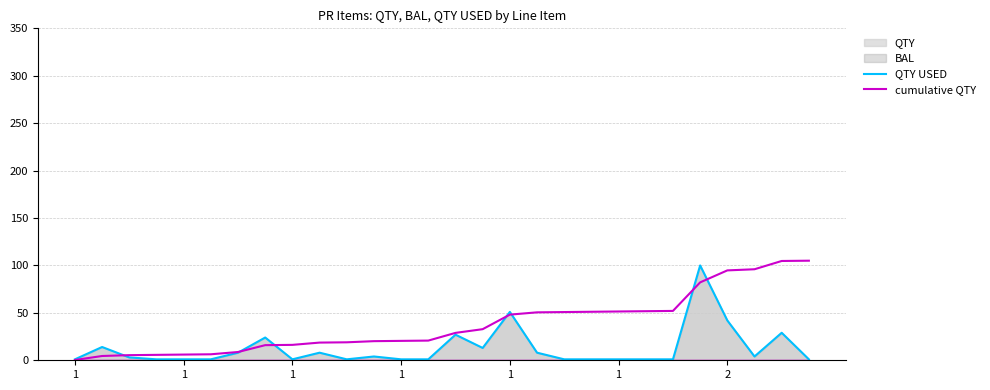

Rank the categories by cumulative QTY value from highest to lowest.

27, 26, 25, 24, 23, 22, 21, 20, 19, 18, 17, 16, 15, 14, 13, 12, 11, 10, 9, 8, 7, 2, 1, 1, 1, 1, 1, 1